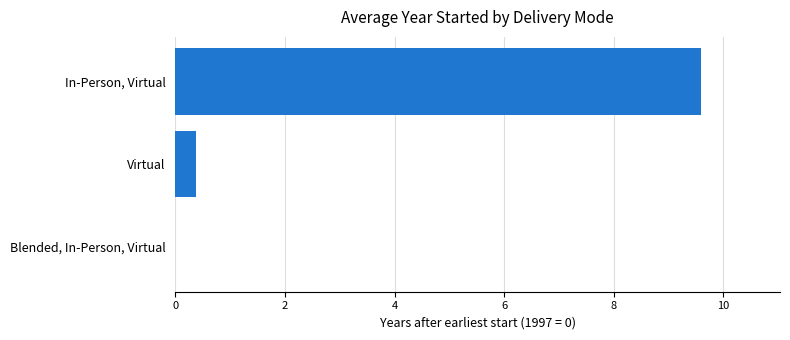

Reading bottom to top, list all the values displayed in this chart.

Blended, In-Person, Virtual=0.0	Virtual=0.4	In-Person, Virtual=9.6